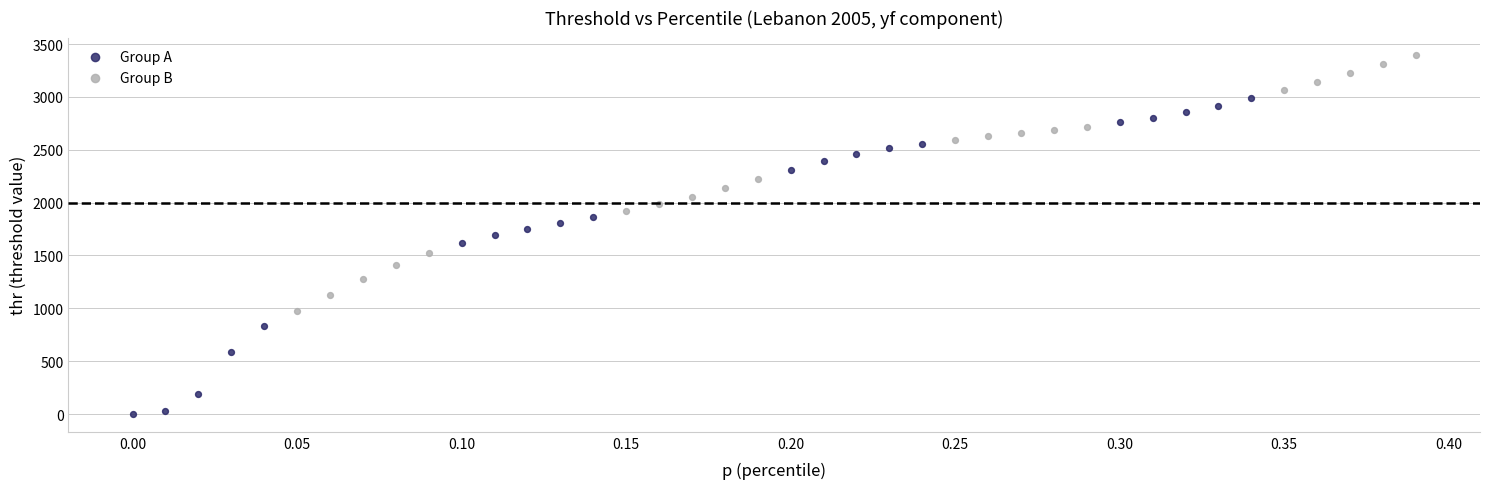

Which series contains the highest Y value?

Group B